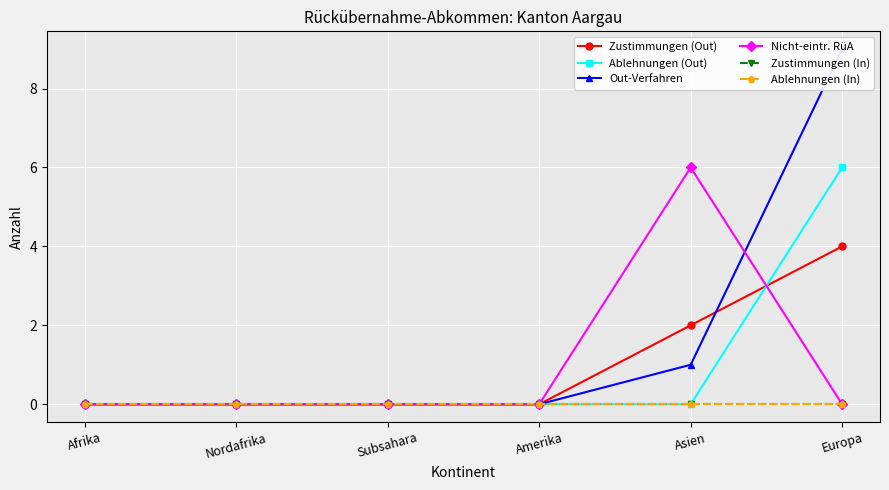

Count the number of categories in the chart.

6